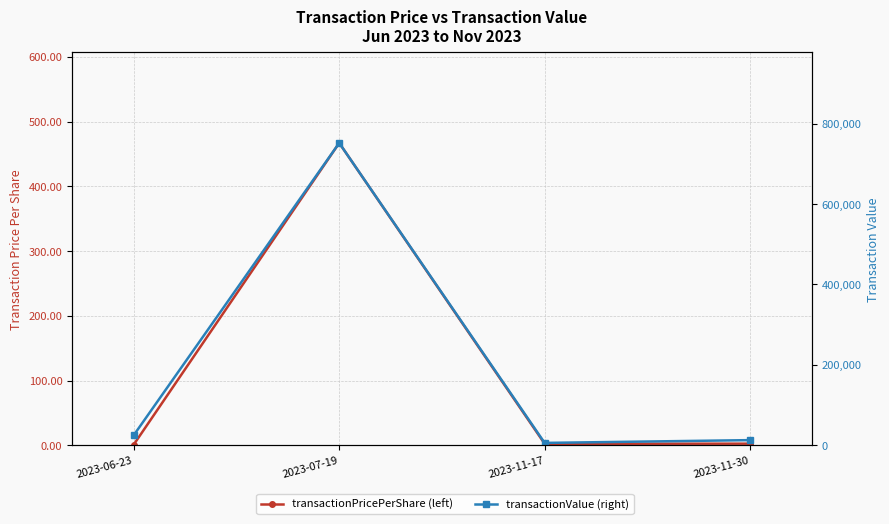

At which label is transactionValue (right) closest to 378994?

2023-06-23